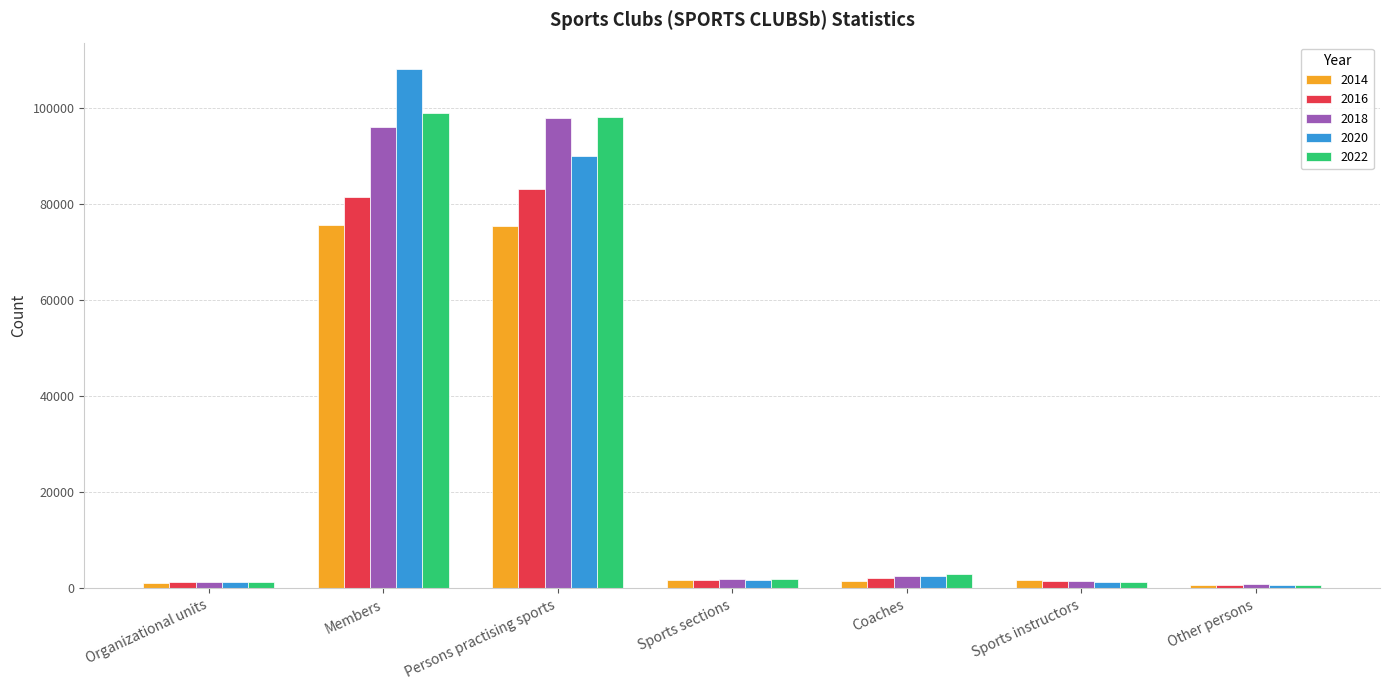

Which category has the highest value across all series?

Members